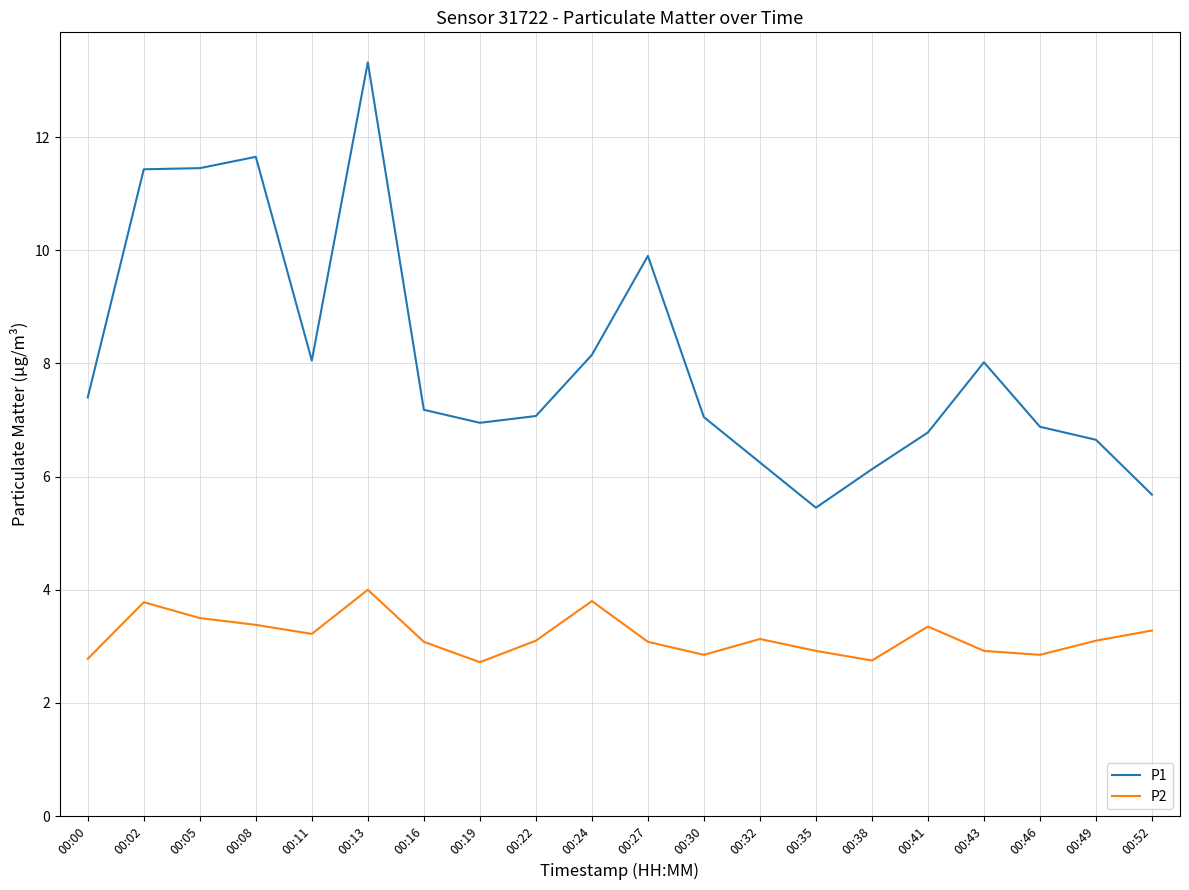

At which category is the sum across all series the highest?

00:13